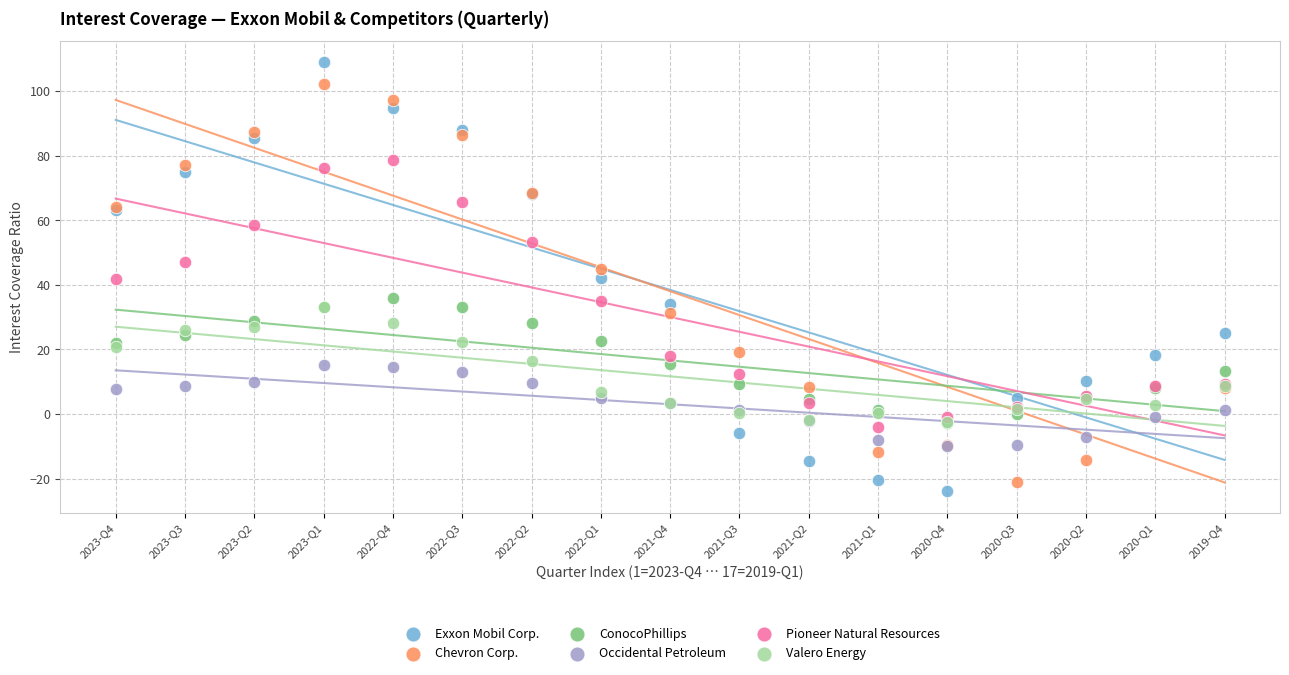

What are all the series names shown in the legend?

Exxon Mobil Corp., Chevron Corp., ConocoPhillips, Occidental Petroleum, Pioneer Natural Resources, Valero Energy